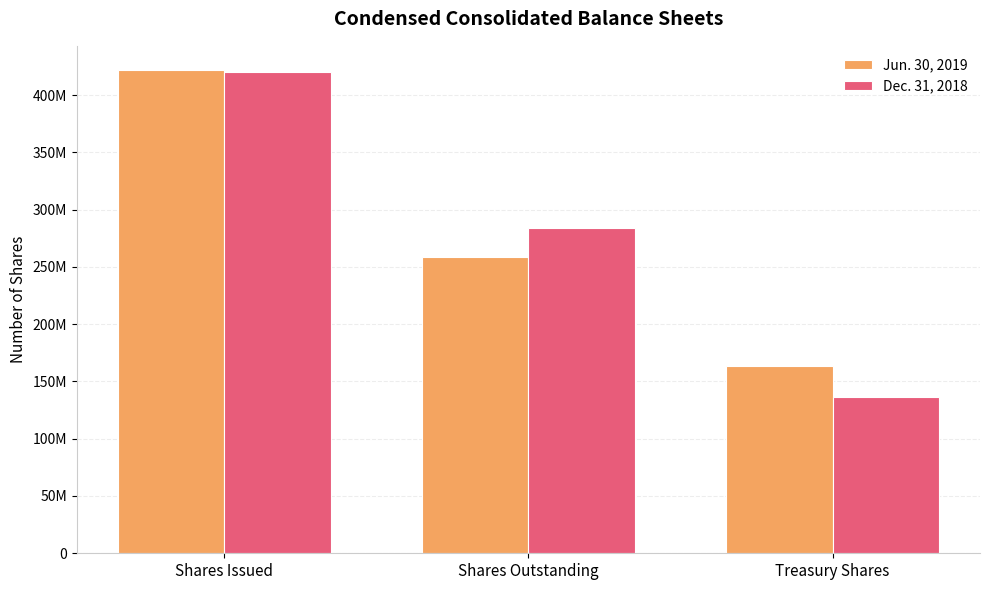

What is the label of the 3rd bar from the right?

Shares Issued